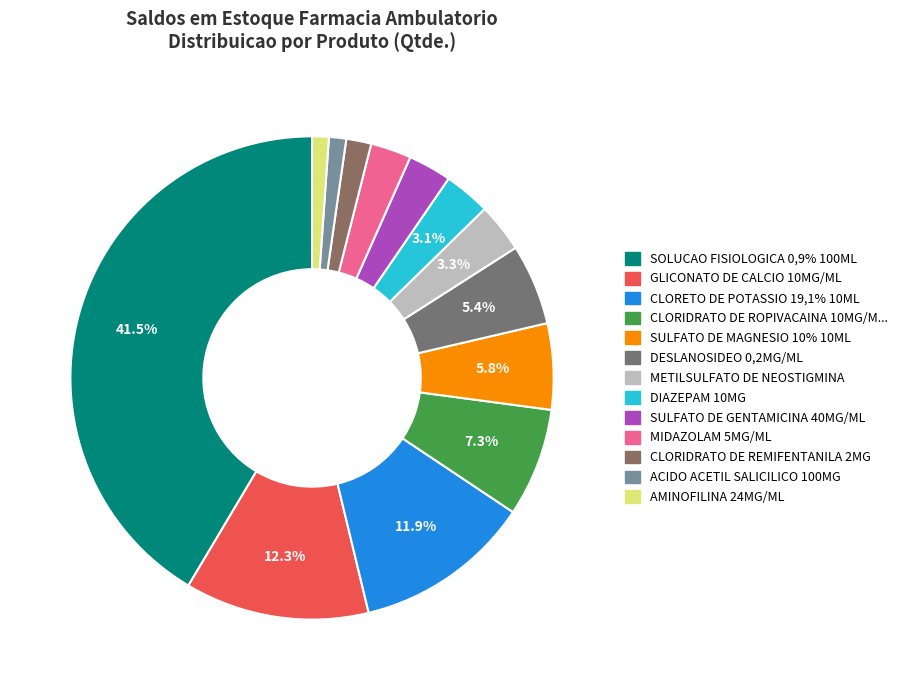

Rank the categories by value from highest to lowest.

SOLUCAO FISIOLOGICA 0,9% 100ML, GLICONATO DE CALCIO 10MG/ML, CLORETO DE POTASSIO 19,1% 10ML, CLORIDRATO DE ROPIVACAINA 10MG/ML, SULFATO DE MAGNESIO 10% 10ML, DESLANOSIDEO 0,2MG/ML, METILSULFATO DE NEOSTIGMINA, DIAZEPAM 10MG, SULFATO DE GENTAMICINA 40MG/ML, MIDAZOLAM 5MG/ML, CLORIDRATO DE REMIFENTANILA 2MG, ACIDO ACETIL SALICILICO 100MG, AMINOFILINA 24MG/ML